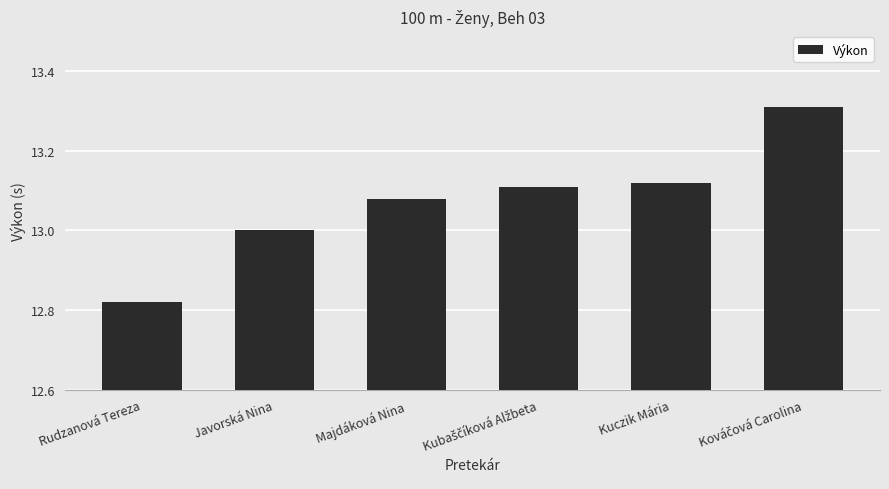

How many categories are shown in the chart?

6